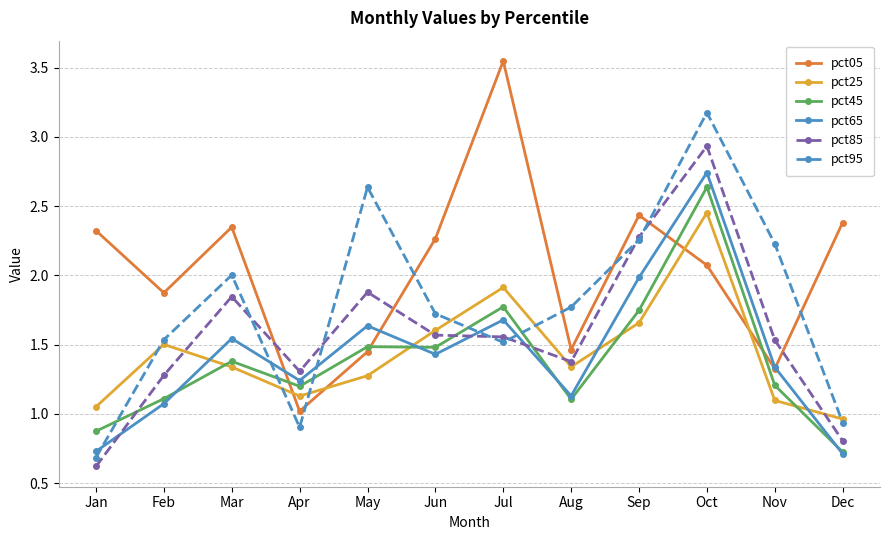

How many interior local valleys does the pct95 series have?

2